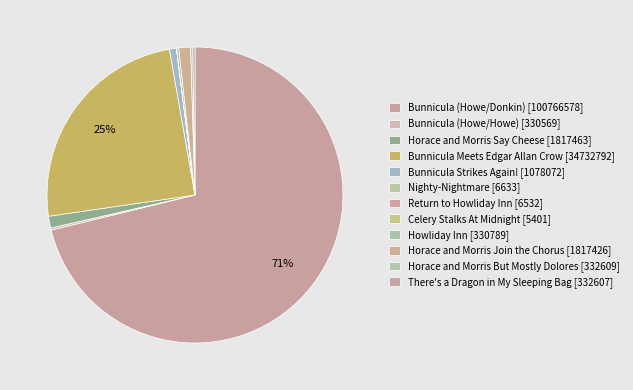

Is it true that Nighty-Nightmare is 0% of the pie?

True